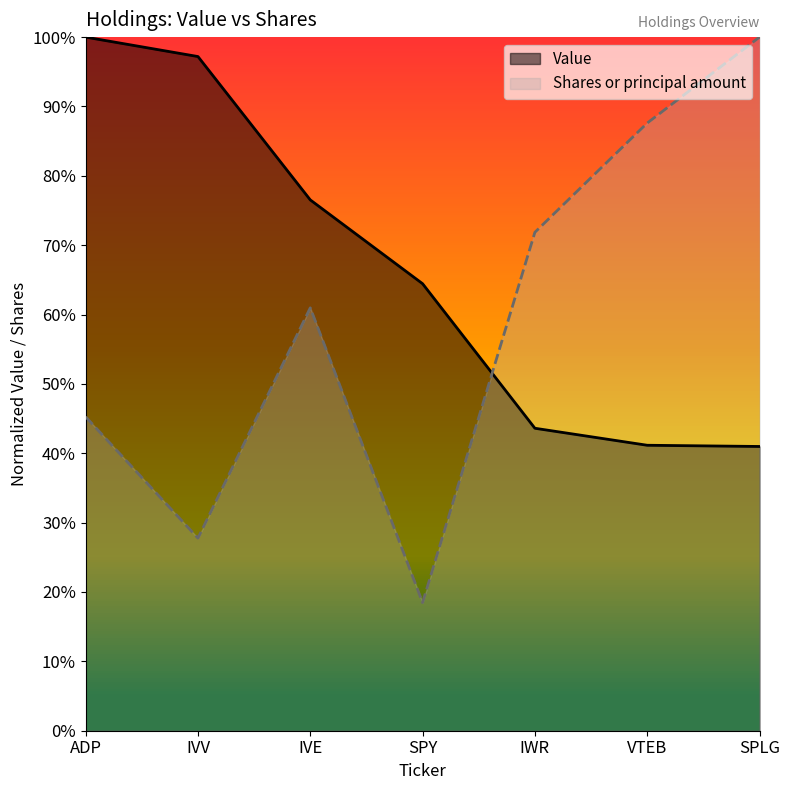

What is the spread (max minus min) of values at SPLG?

0.6